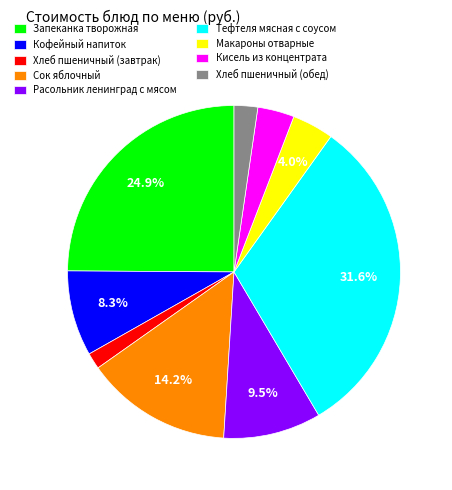

True or false: Сок яблочный accounts for 14% of the total.

True